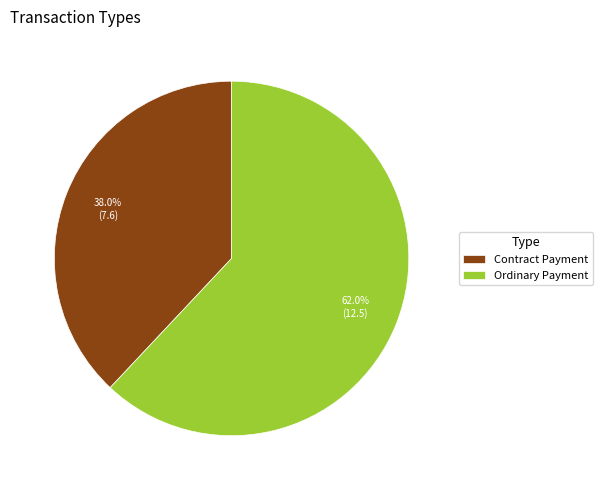

To the nearest percent, what is the difference between the largest and smallest slice percentages?

24%